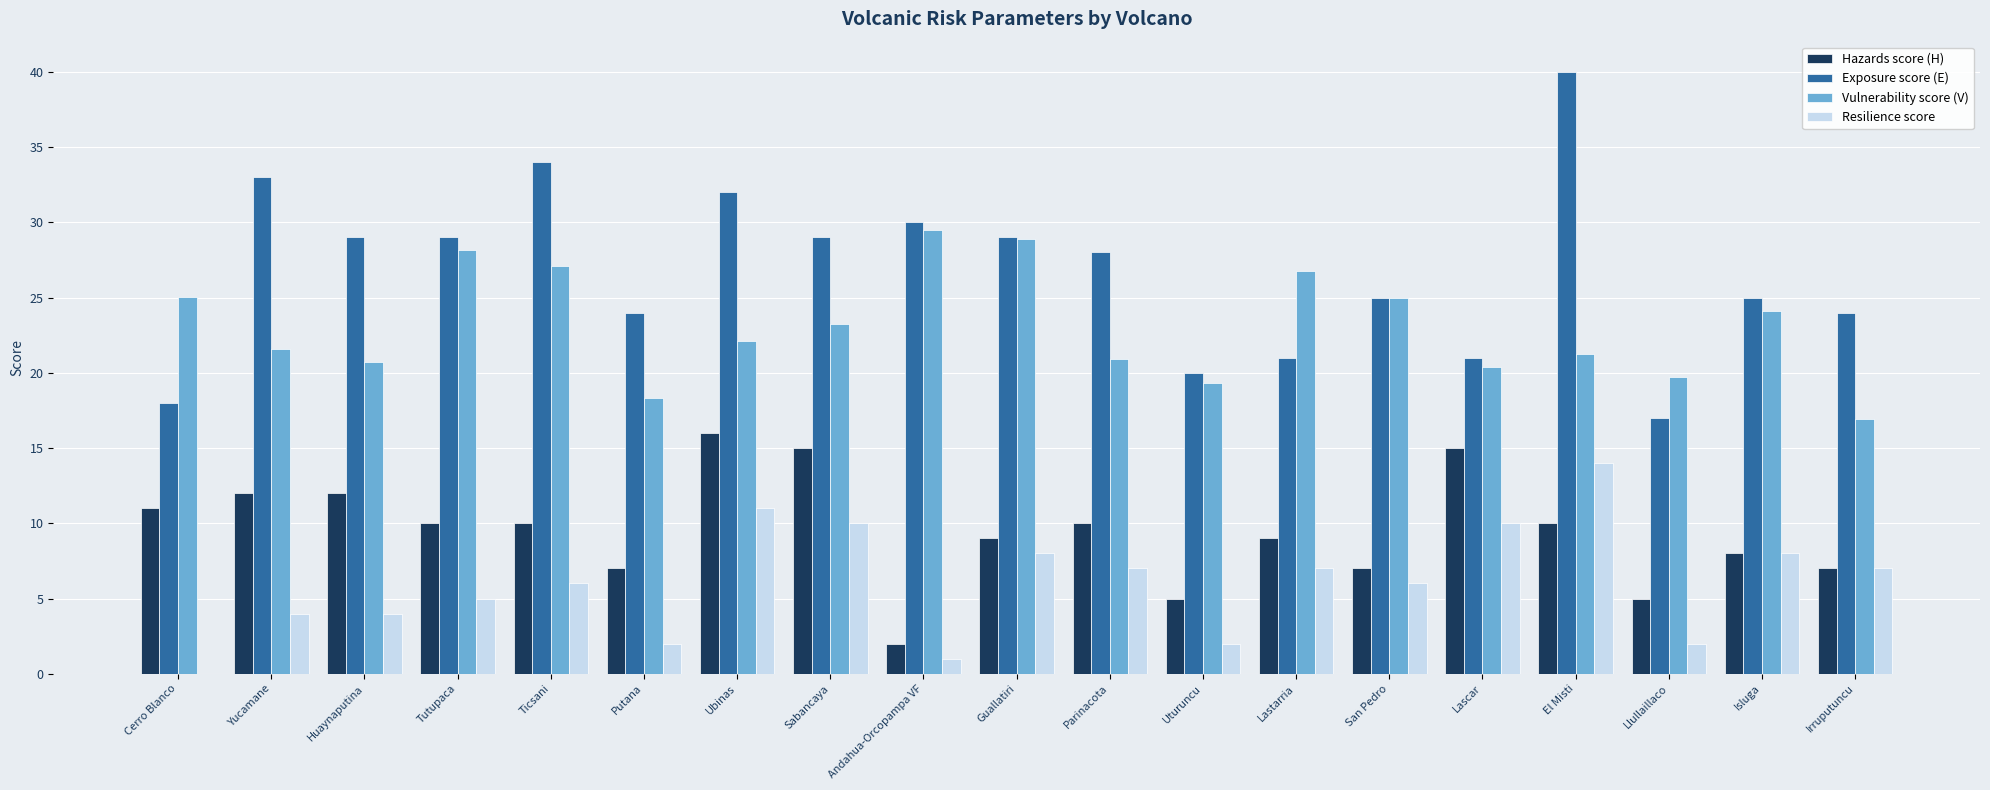

Which series changed the most between Andahua-Orcopampa VF and Uturuncu?

Vulnerability score (V)